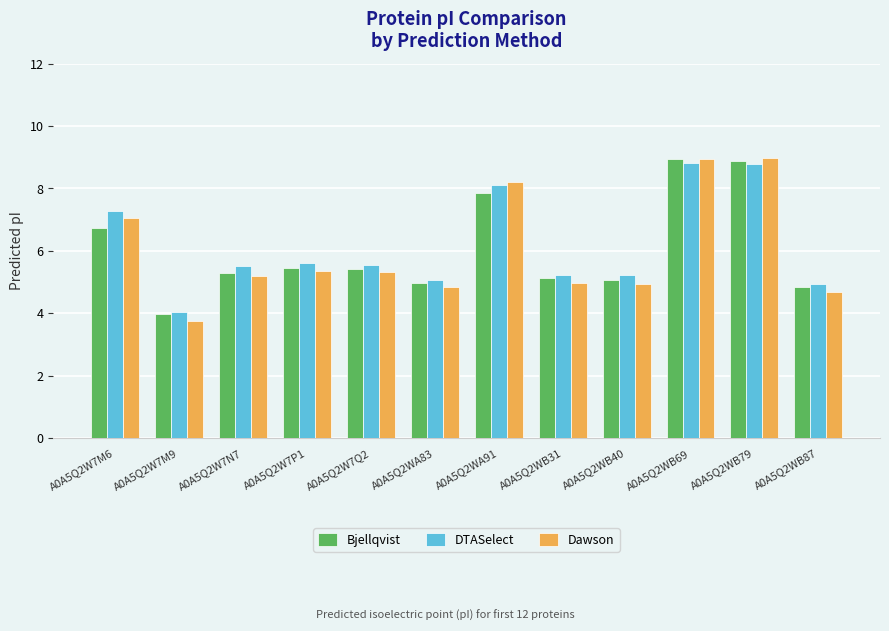

What is the difference between the second highest and minimum values in the Dawson series?

5.2